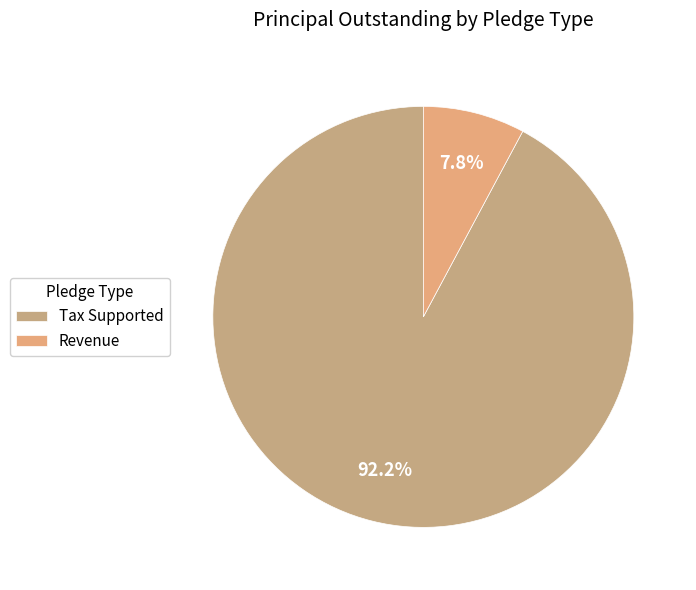

What percentage is the Tax Supported slice, to the nearest percent?

92%